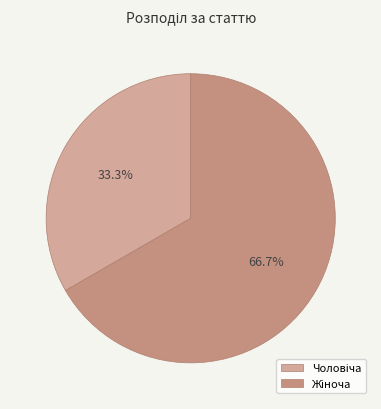

How many segments does this pie chart have?

2